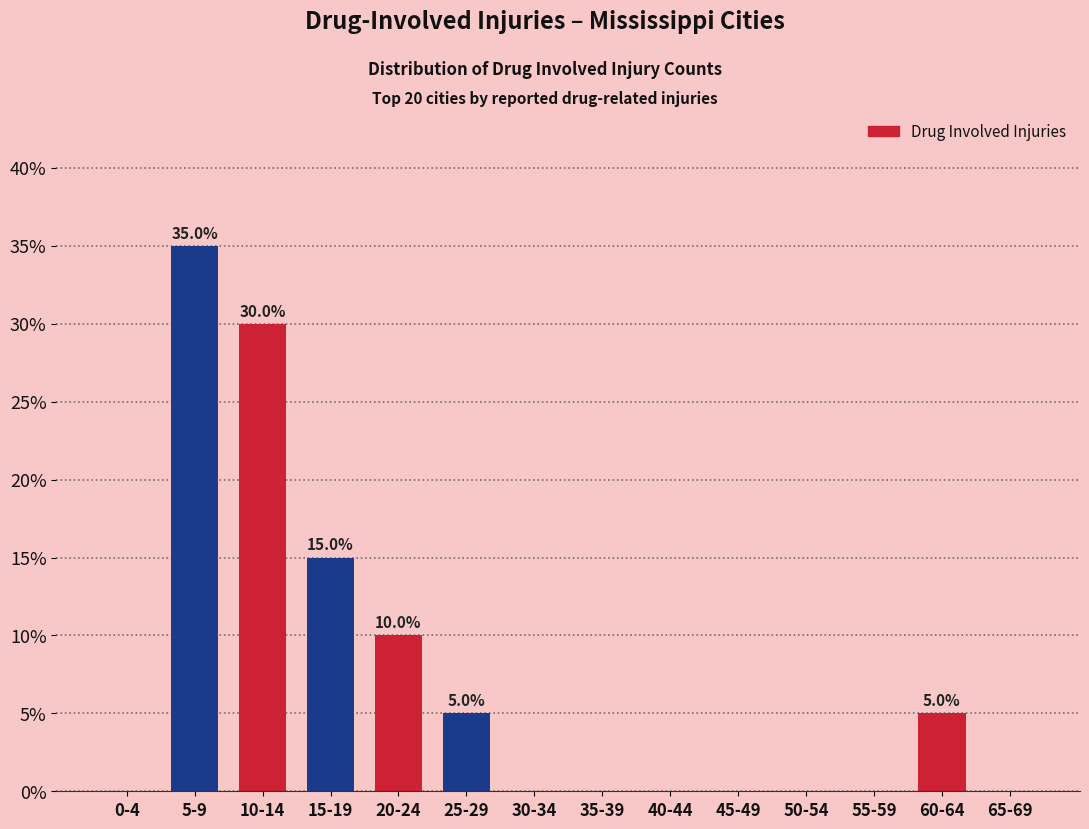

Reading right to left, transcribe all the data shown in this chart.

65-69=0	60-64=5	55-59=0	50-54=0	45-49=0	40-44=0	35-39=0	30-34=0	25-29=5	20-24=10	15-19=15	10-14=30	5-9=35	0-4=0